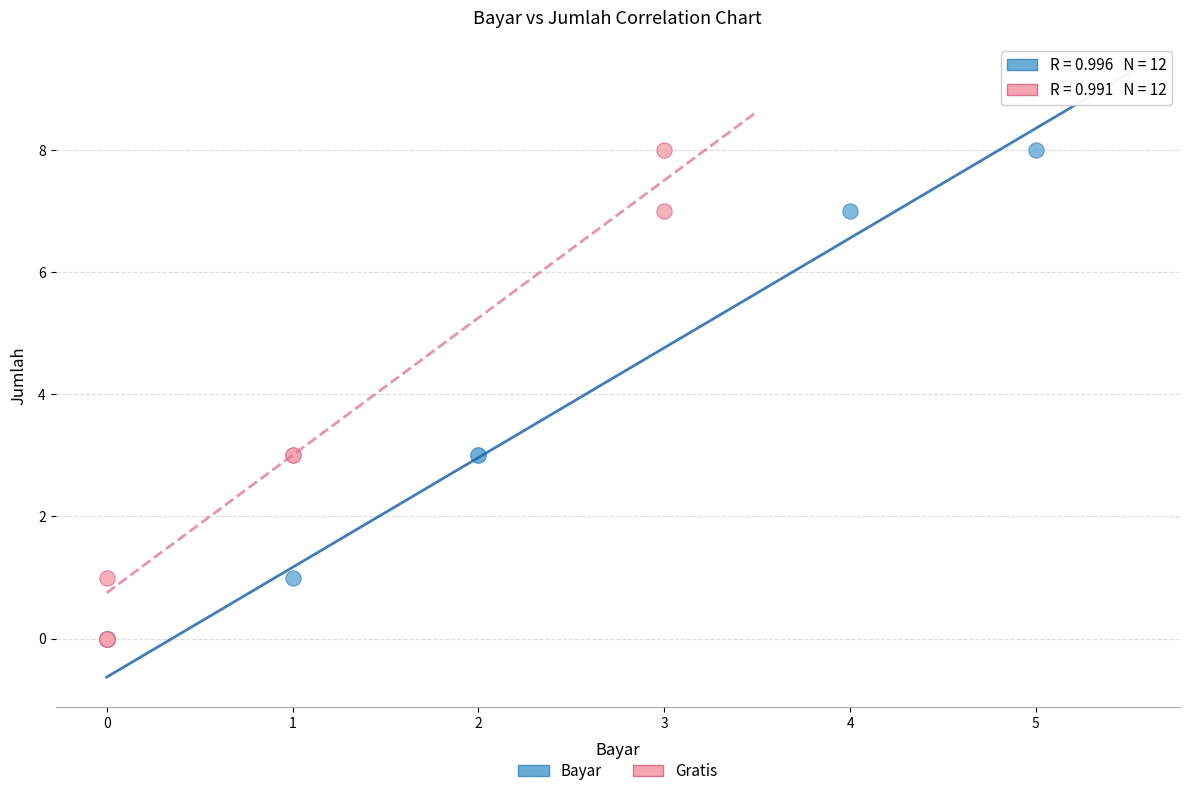

What are all the series names shown in the legend?

Bayar, Gratis